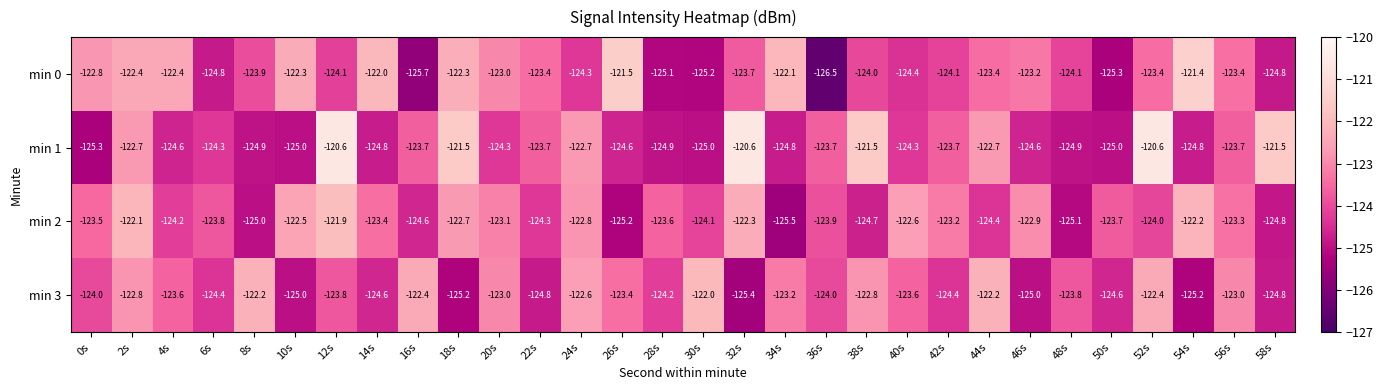

The min 0 series shows -124.1 at 48s. True or false?

True